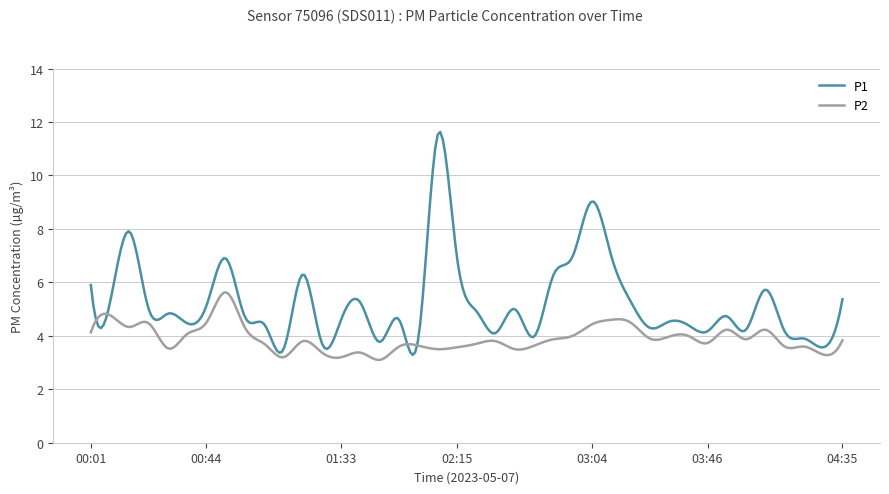

How many lines are shown in the chart?

2